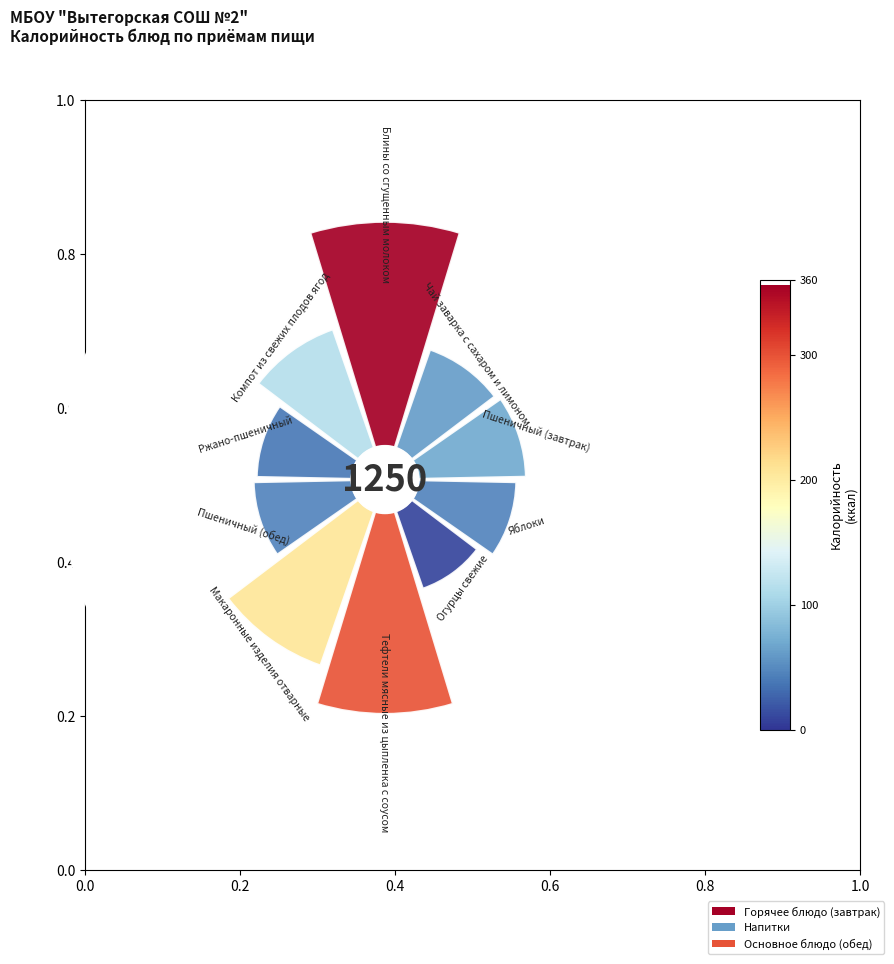

How many segments does this pie chart have?

10